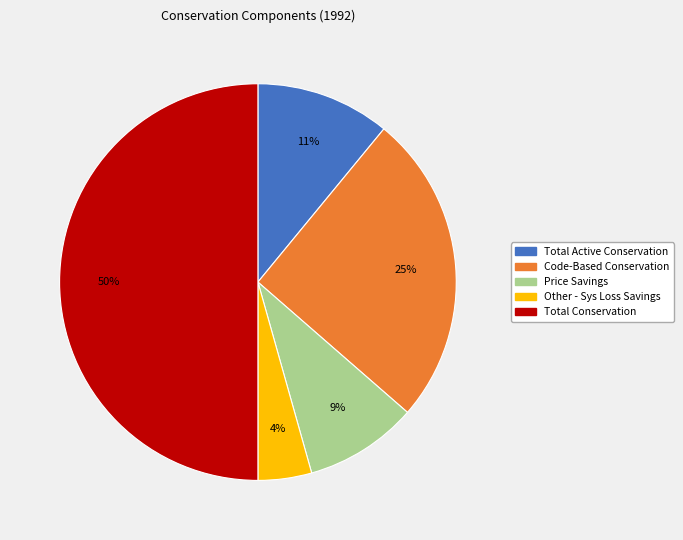

Which category has the smallest portion of the pie?

Other - Sys Loss Savings